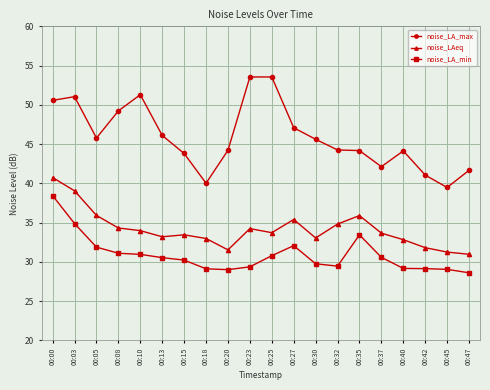

What is the value of the noise_LAeq point at the 18th from the left?

31.8